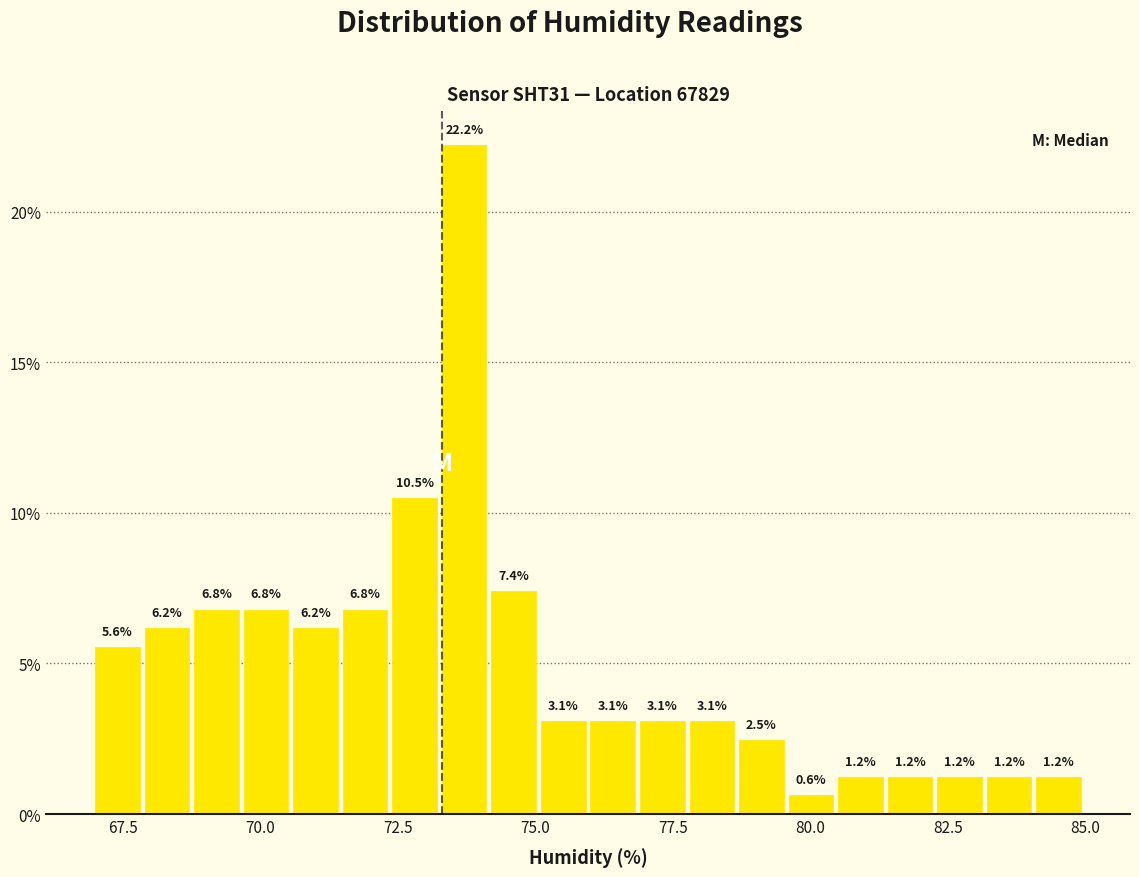

Around what value on the x-axis is the tallest bar? Give the approximate position of its centre, as read against the axis.

73.5